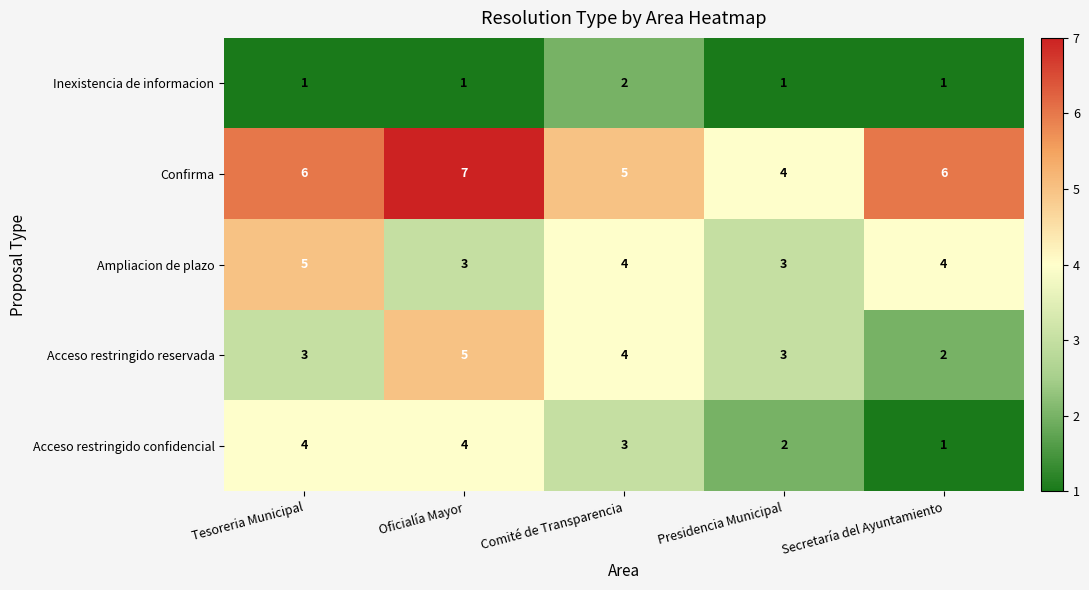

What is the total value across all series at Tesoreria Municipal?

19